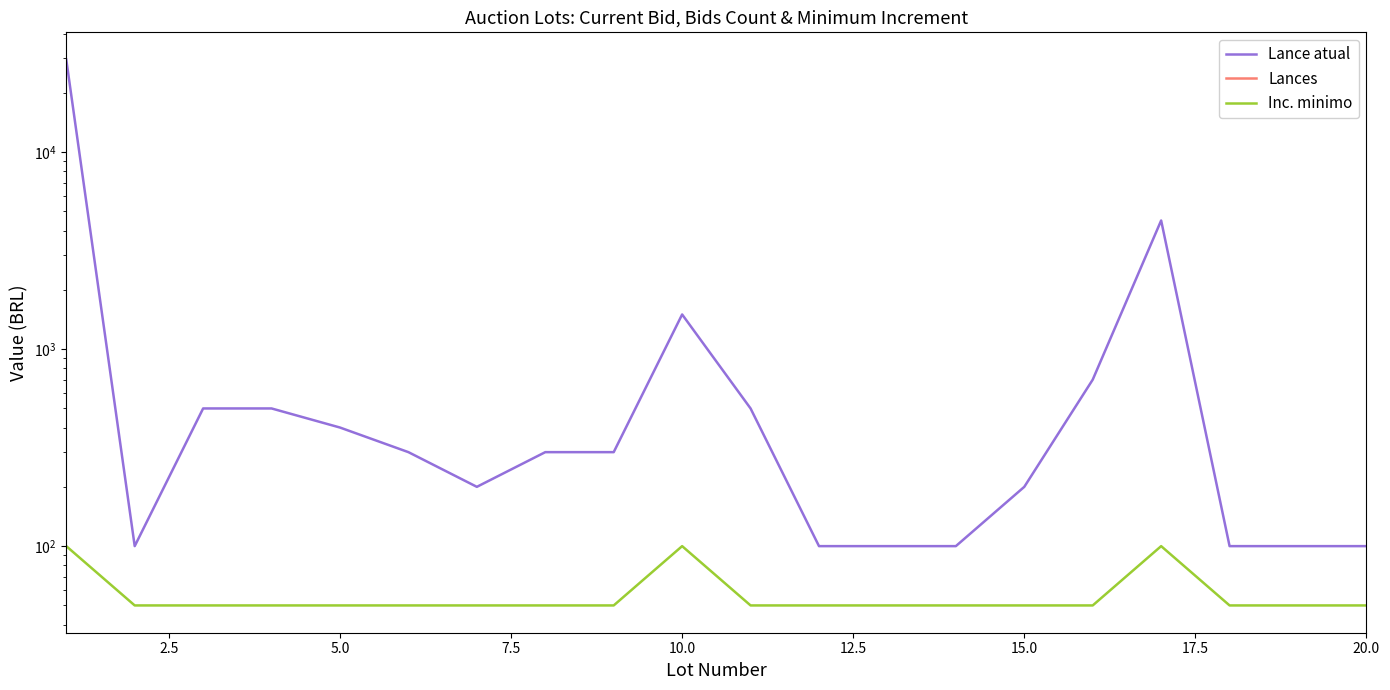

At 10.0, list the series in order from largest to smallest.

Lance atual, Inc. minimo, Lances